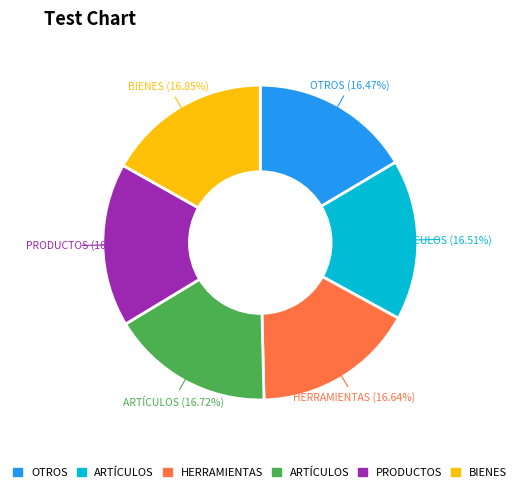

Is there any slice that represents more than half of the pie?

No